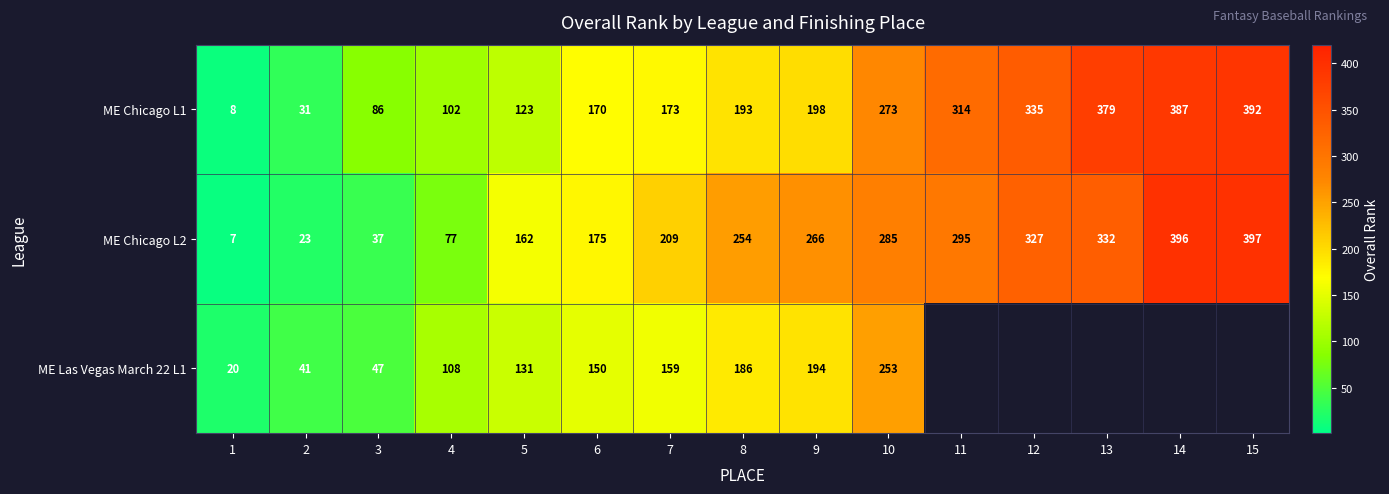

Rank the series at 1 from highest to lowest value.

ME Las Vegas March 22 L1, ME Chicago L1, ME Chicago L2